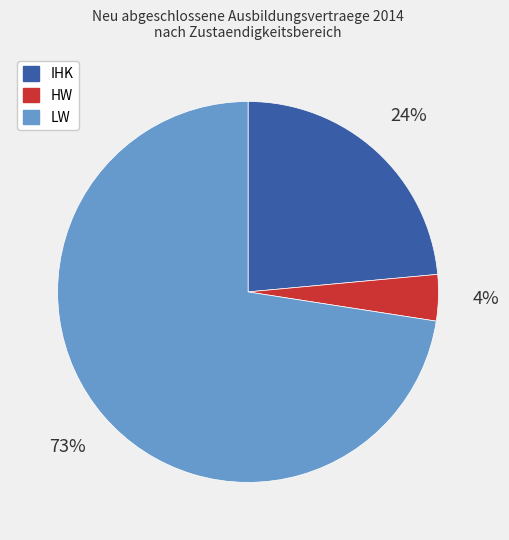

To the nearest percent, what is the average slice percentage?

33%